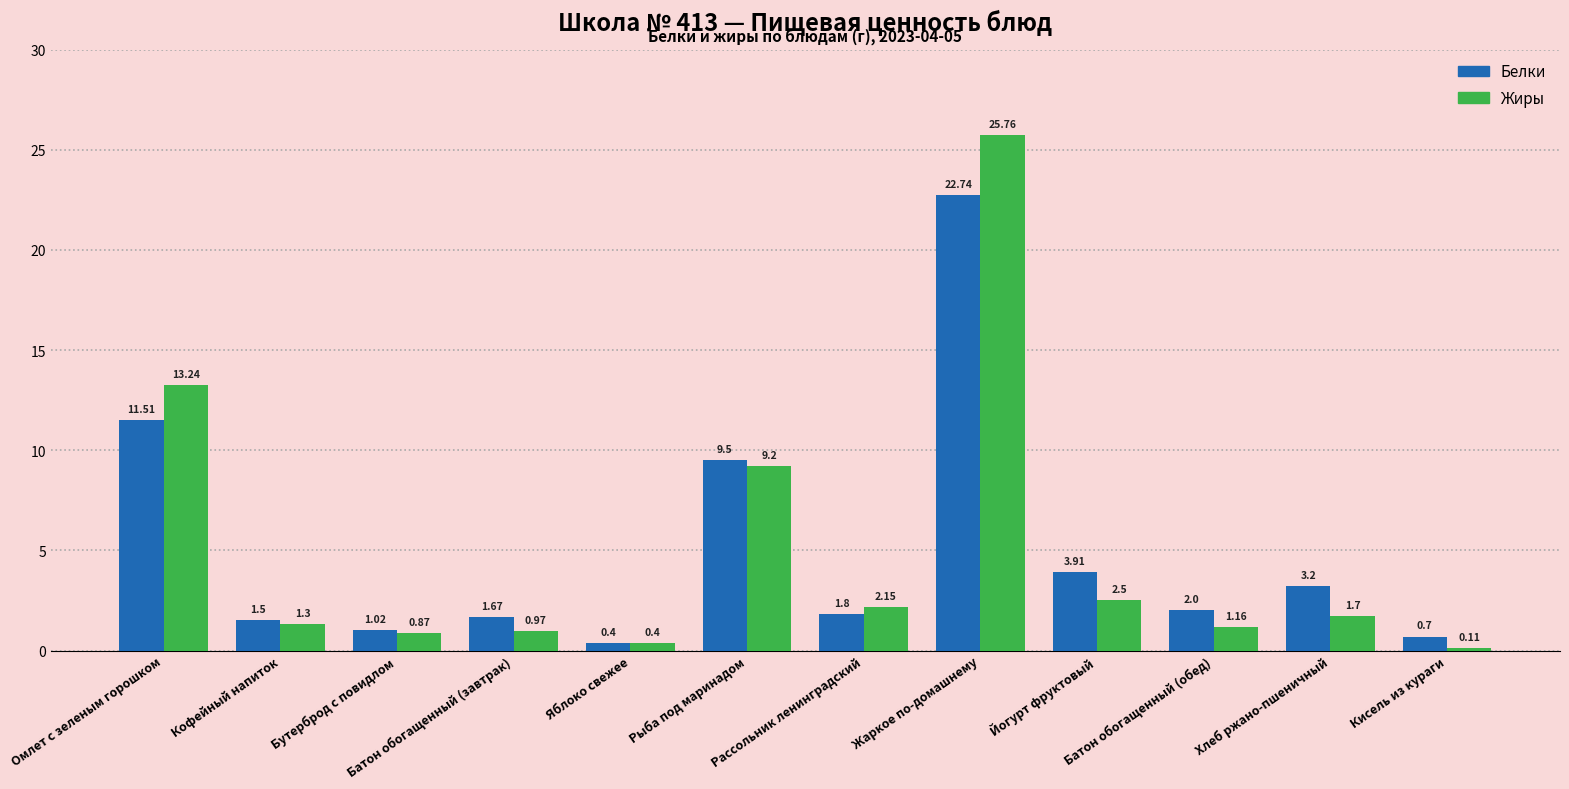

What is the total value across all series at Омлет с зеленым горошком?

24.8